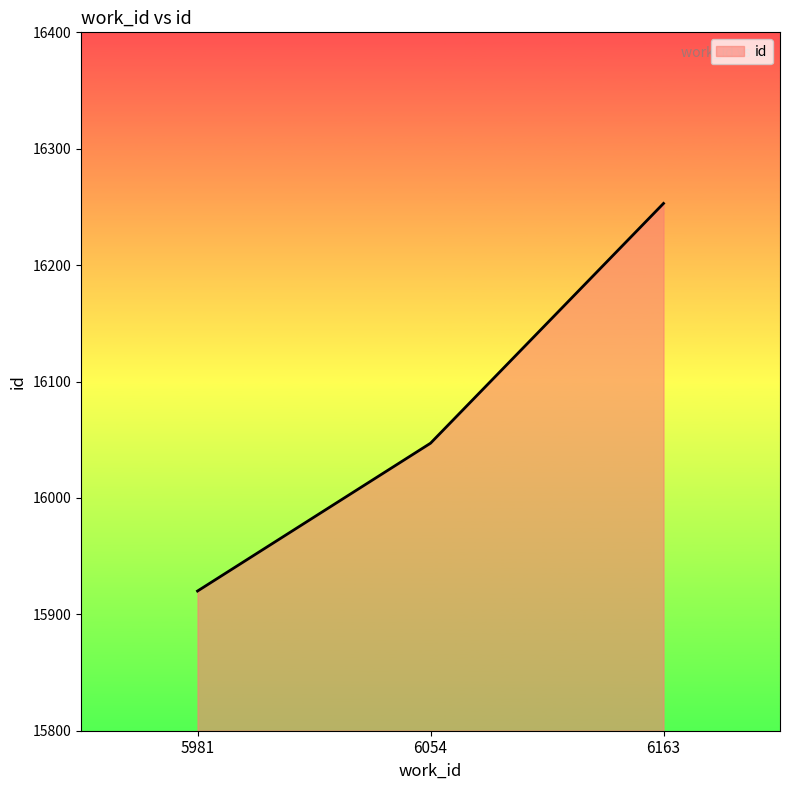

How many distinct data groups are displayed?

1